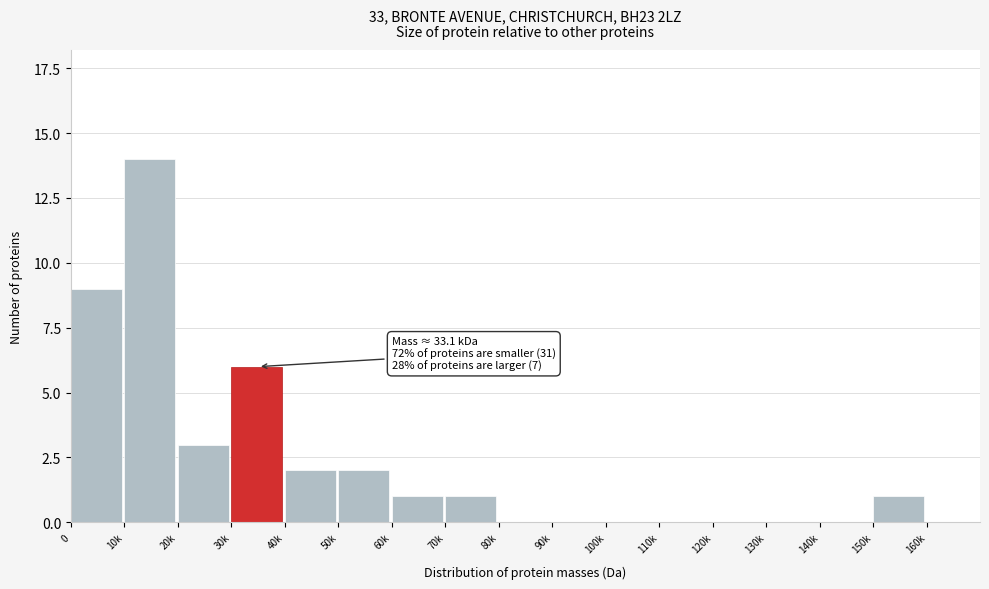

Reading right to left, list all the values displayed in this chart.

160k=0	150k=1	140k=0	130k=0	120k=0	110k=0	100k=0	90k=0	80k=0	70k=1	60k=1	50k=2	40k=2	30k=6	20k=3	10k=14	0=9